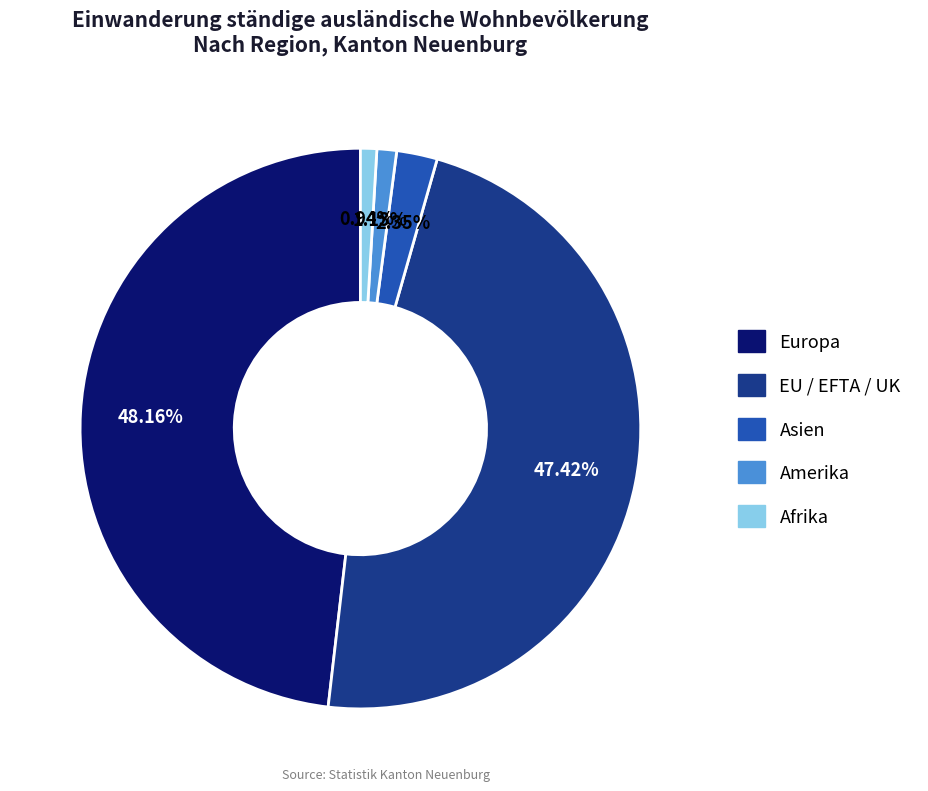

To the nearest percent, what is the combined percentage of Amerika and Europa?

49%